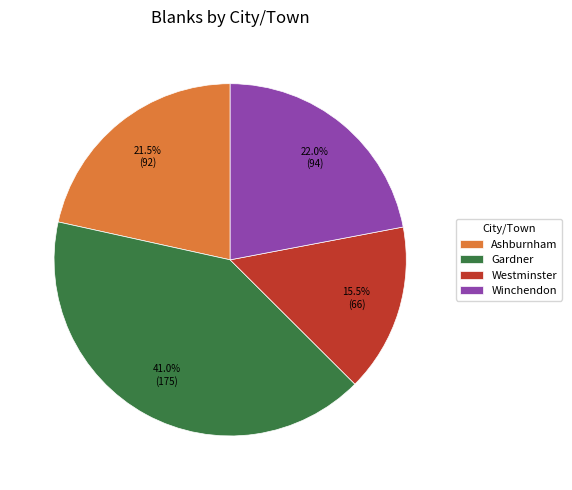

Do Ashburnham and Westminster together represent more than half of the pie?

No